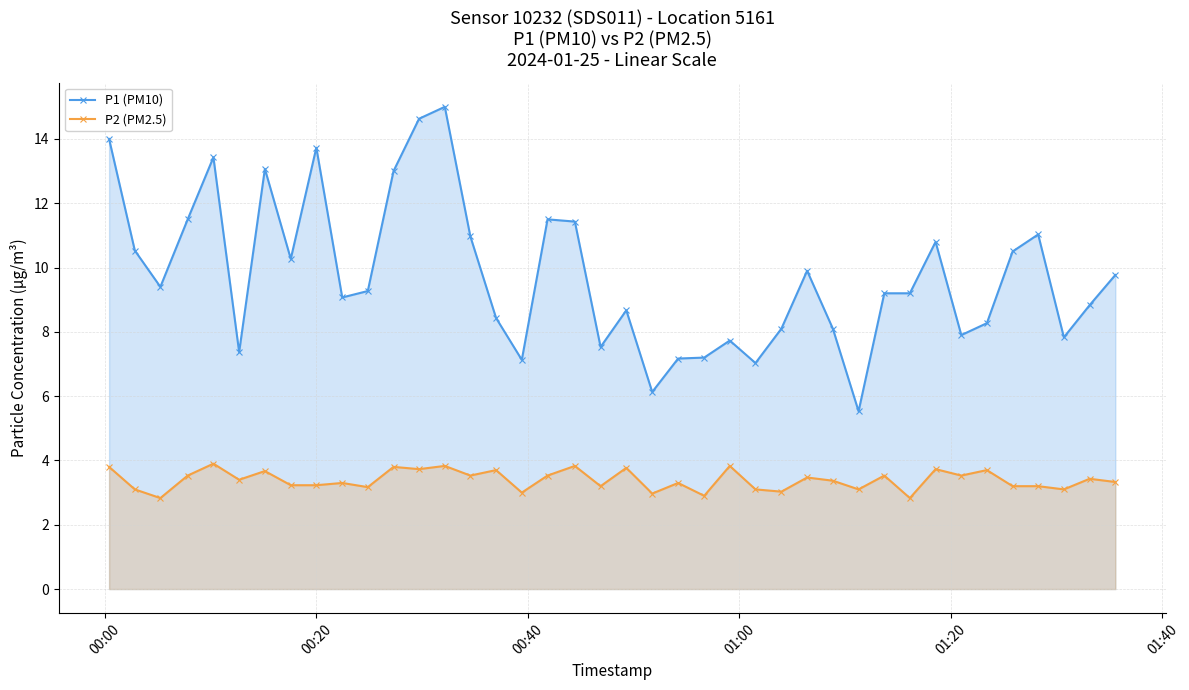

What is the value of the P1 (PM10) point at the 26th from the left?

7.0